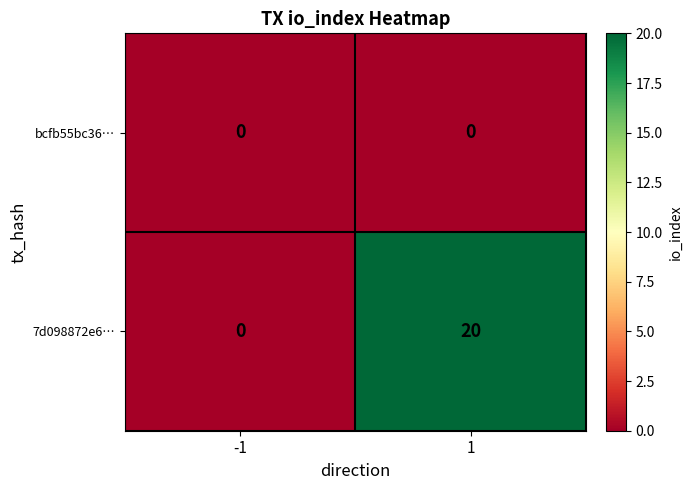

Which series has the widest spread of values?

7d098872e6…